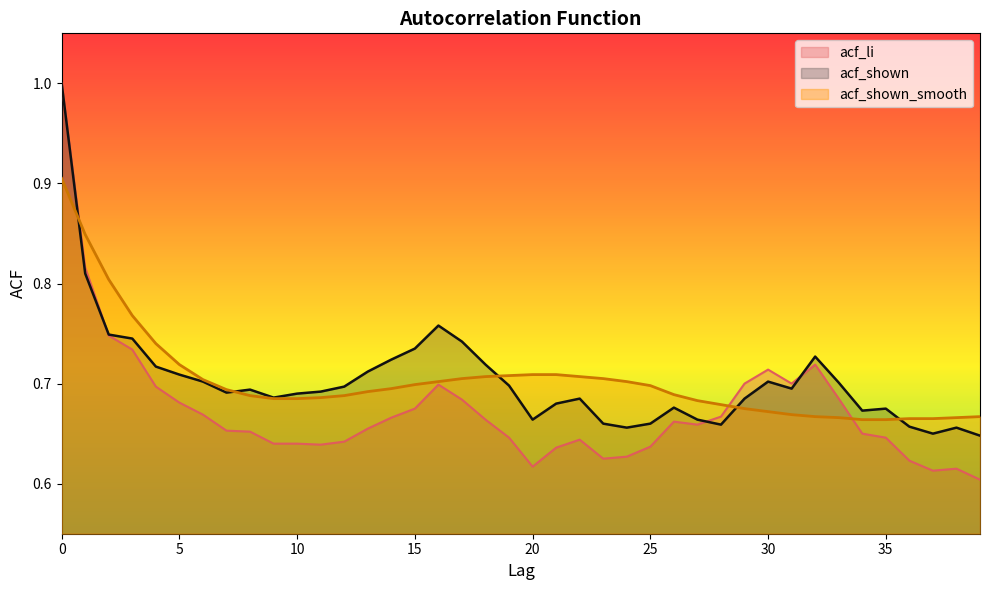

After their last crossing, which series has the higher values: acf_shown_smooth or acf_shown?

acf_shown_smooth